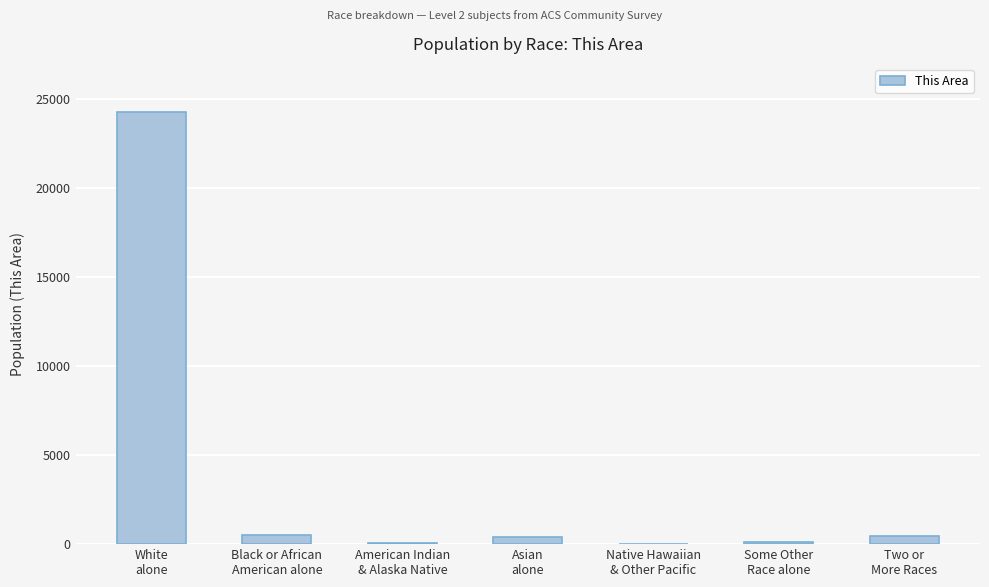

What is the sum of all values?

25885